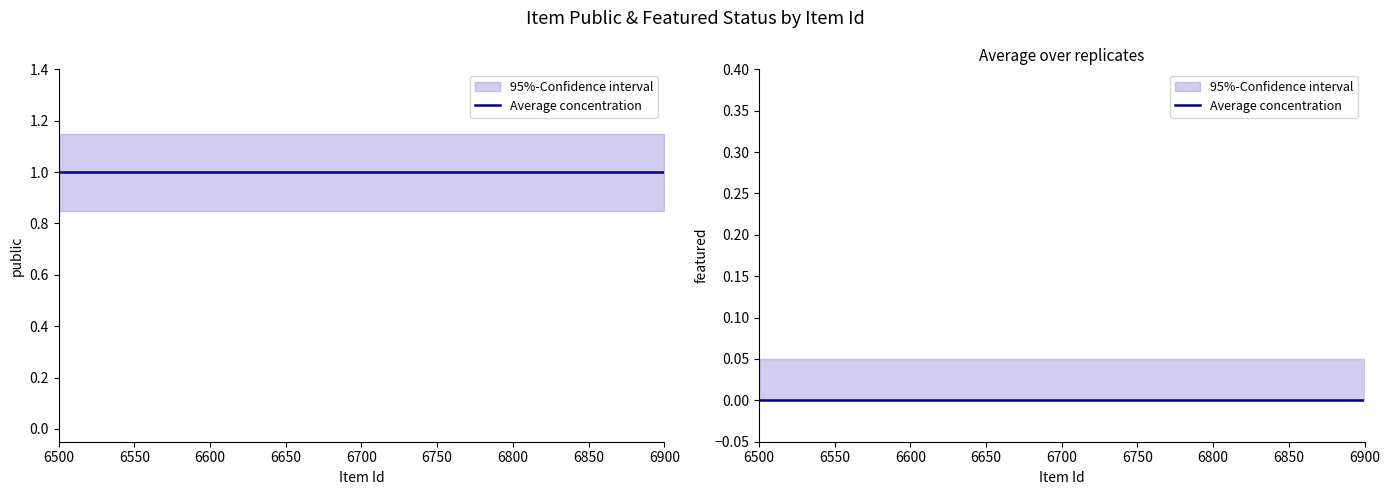

How many lines are shown in the chart?

2